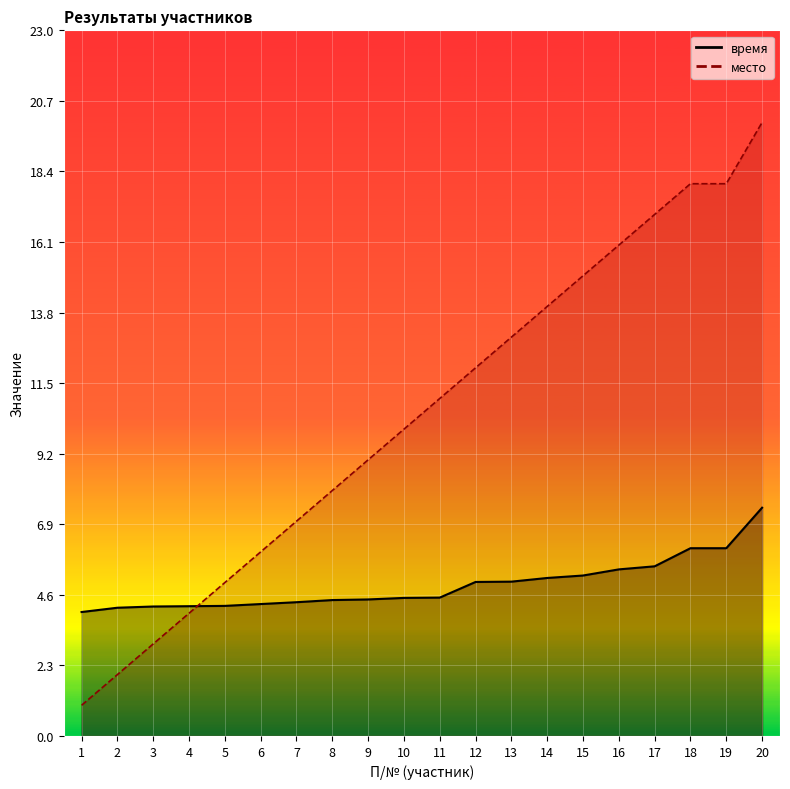

What is the sum of the место values at 18 and 4?

22.0